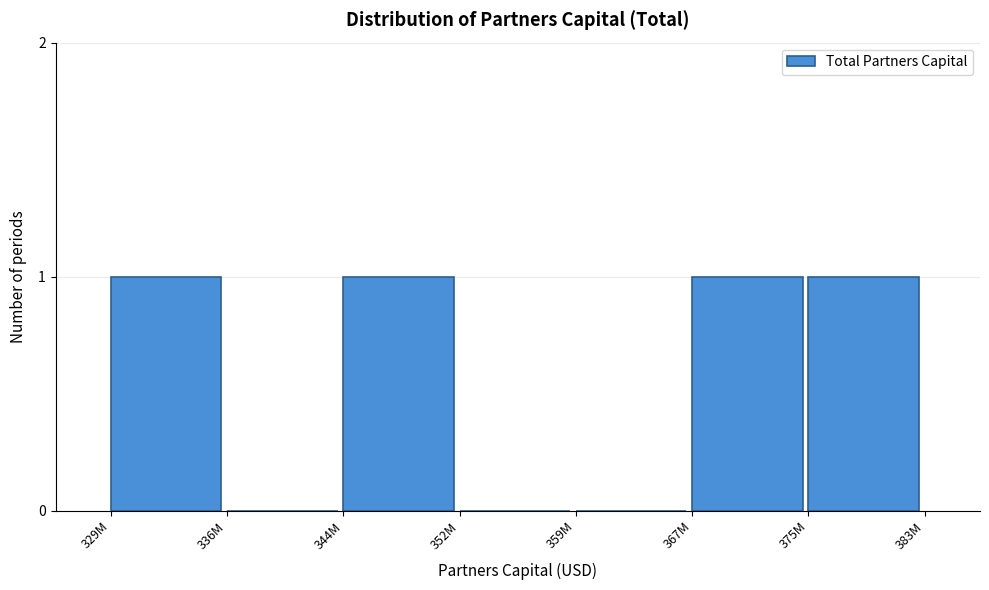

Reading left to right, transcribe all the data shown in this chart.

329M=1	336M=0	344M=1	352M=0	359M=0	367M=1	375M=1